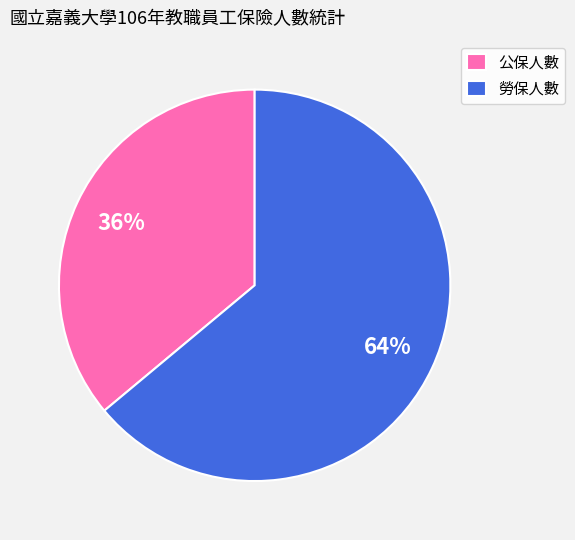

Count the number of slices in the pie.

2